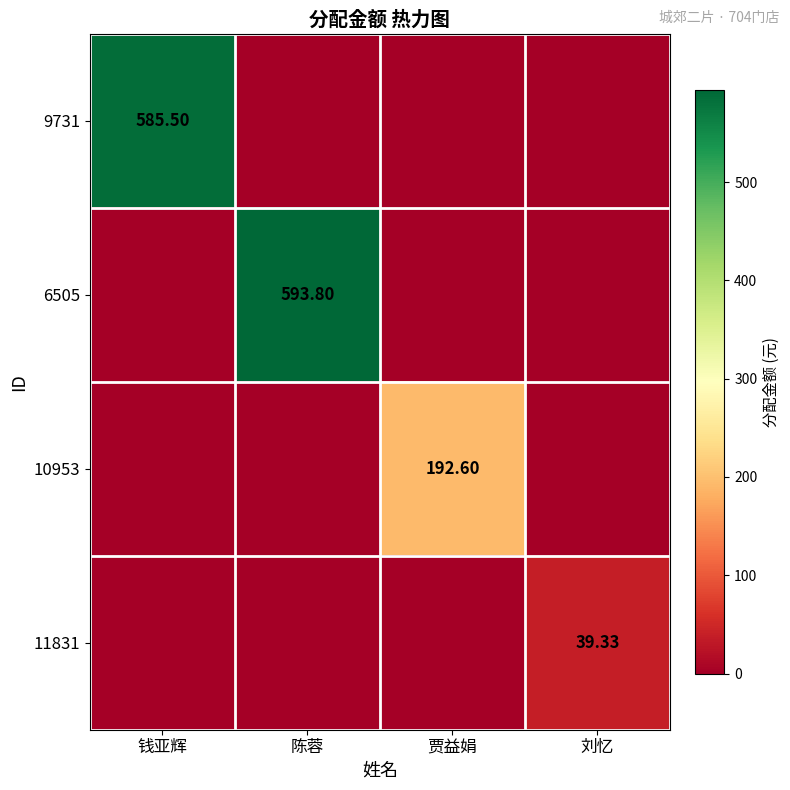

Which series changed the most between 陈蓉 and 刘忆?

6505